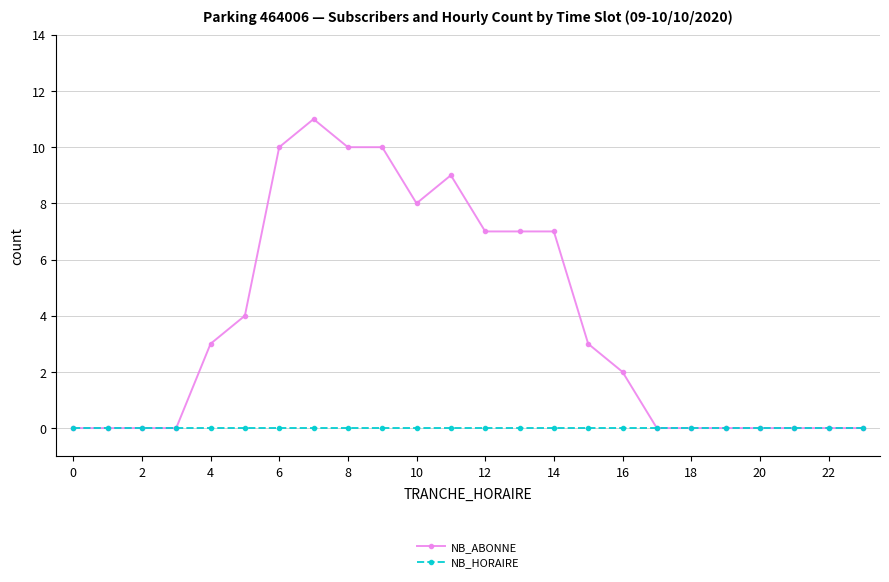

Count the number of categories in the chart.

24